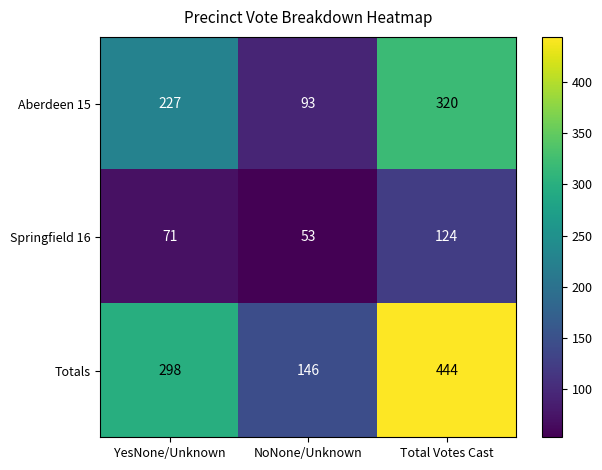

What value does the Aberdeen 15 series have at YesNone/Unknown?

227